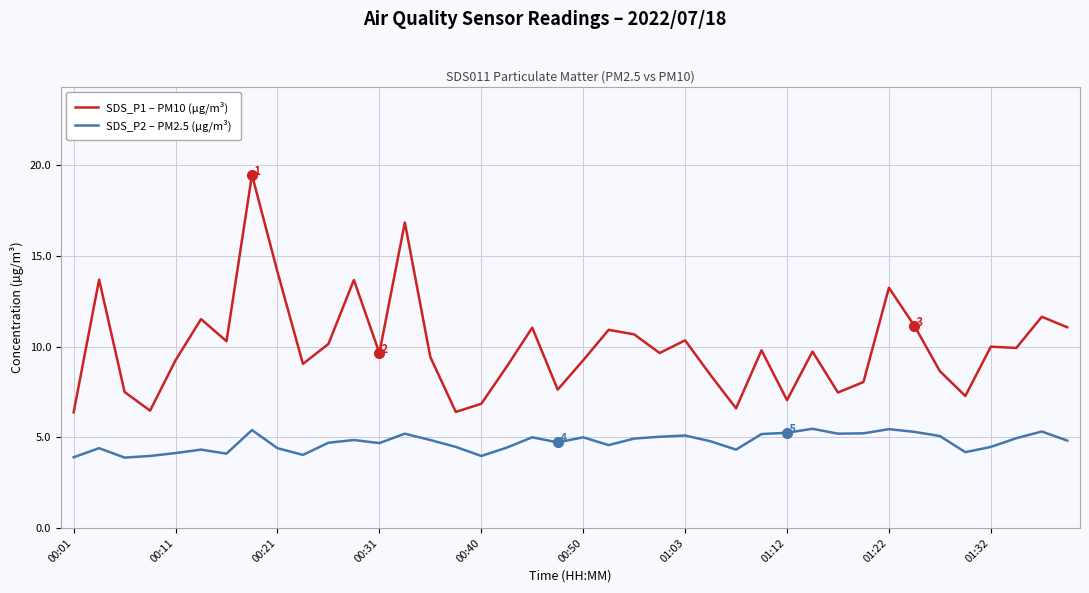

True or false: SDS_P1 – PM10 (µg/m³) and SDS_P2 – PM2.5 (µg/m³) cross at least once.

False